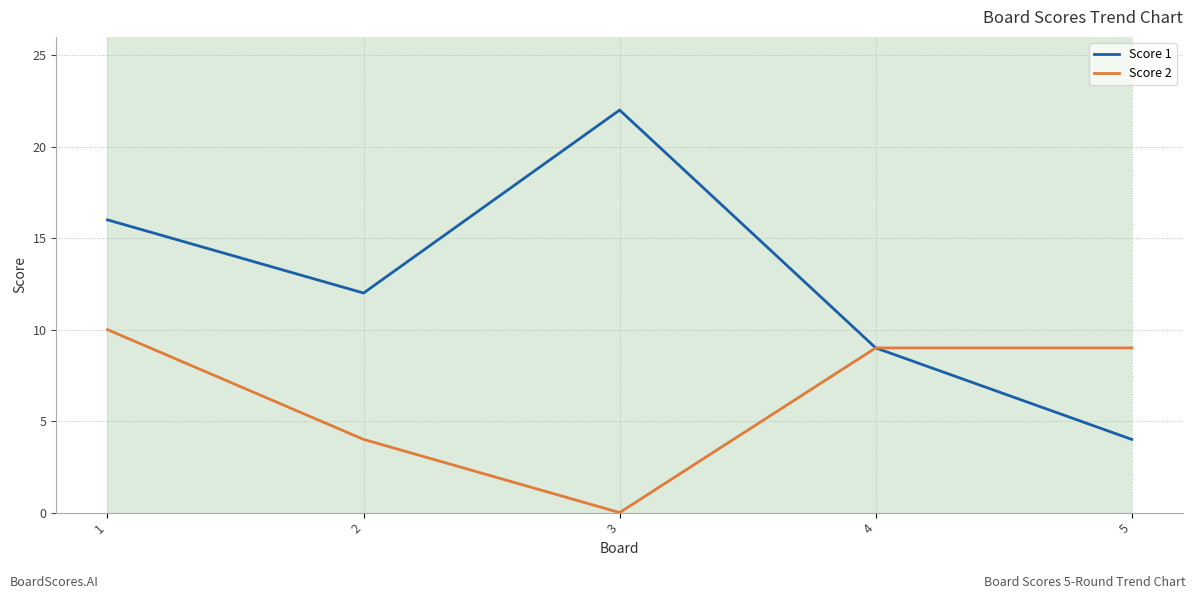

What is the difference between the highest and lowest values at 3?

22